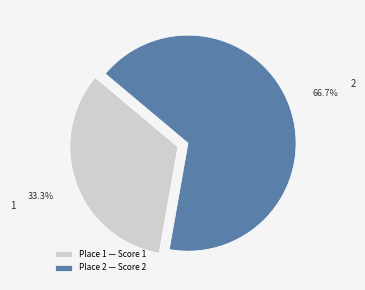

How many slices are in this pie chart?

2